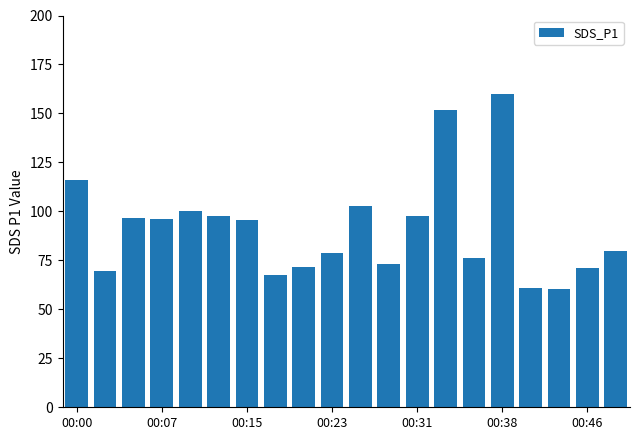

What is the smallest value displayed?

60.1